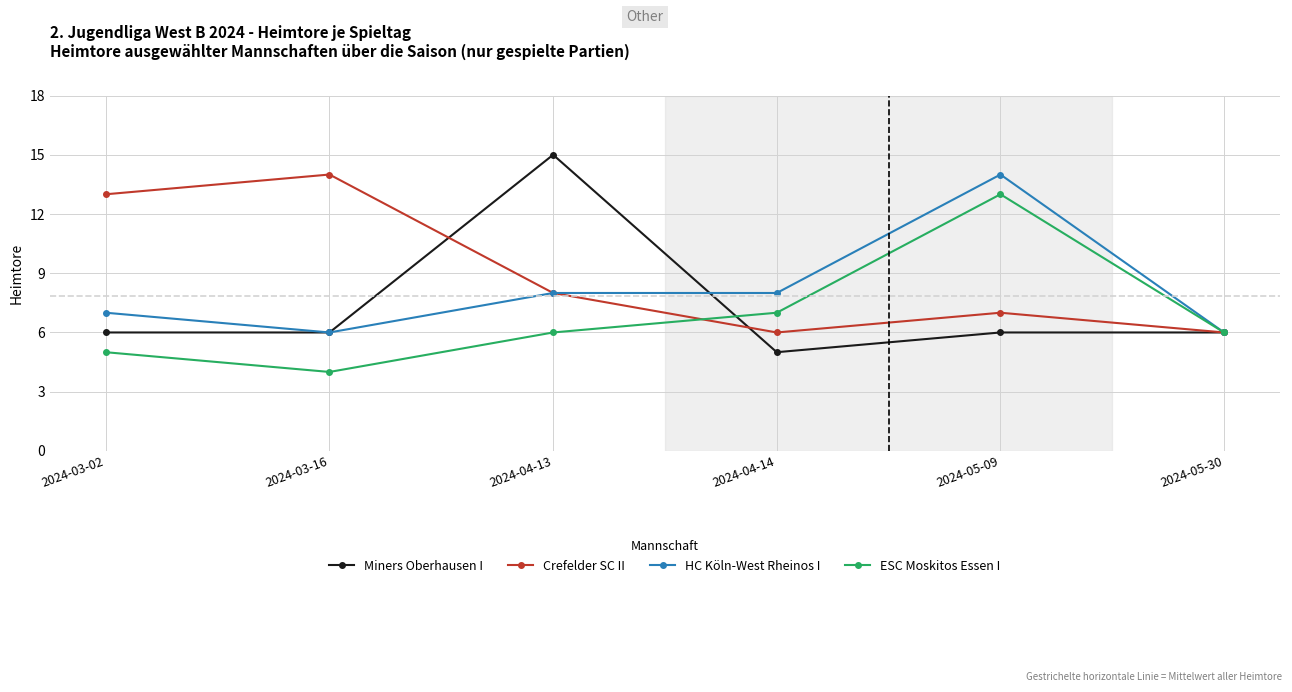

Reading right to left, list all the values displayed in this chart.

Miners Oberhausen I: 6	6	5	15	6	6
Crefelder SC II: 6	7	6	8	14	13
HC Köln-West Rheinos I: 6	14	8	8	6	7
ESC Moskitos Essen I: 6	13	7	6	4	5